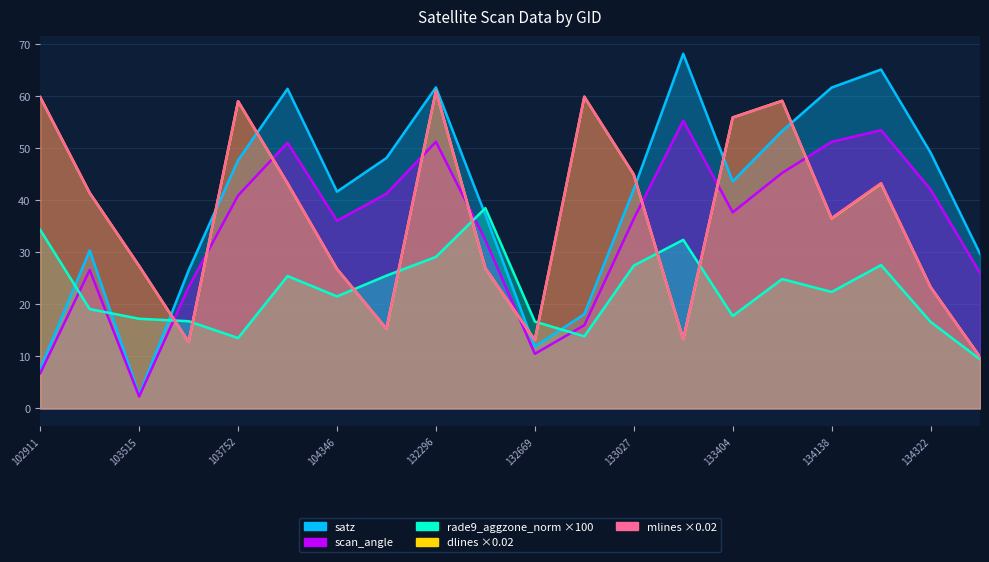

What are all the series names shown in the legend?

satz, scan_angle, rade9_aggzone_norm, dlines, mlines